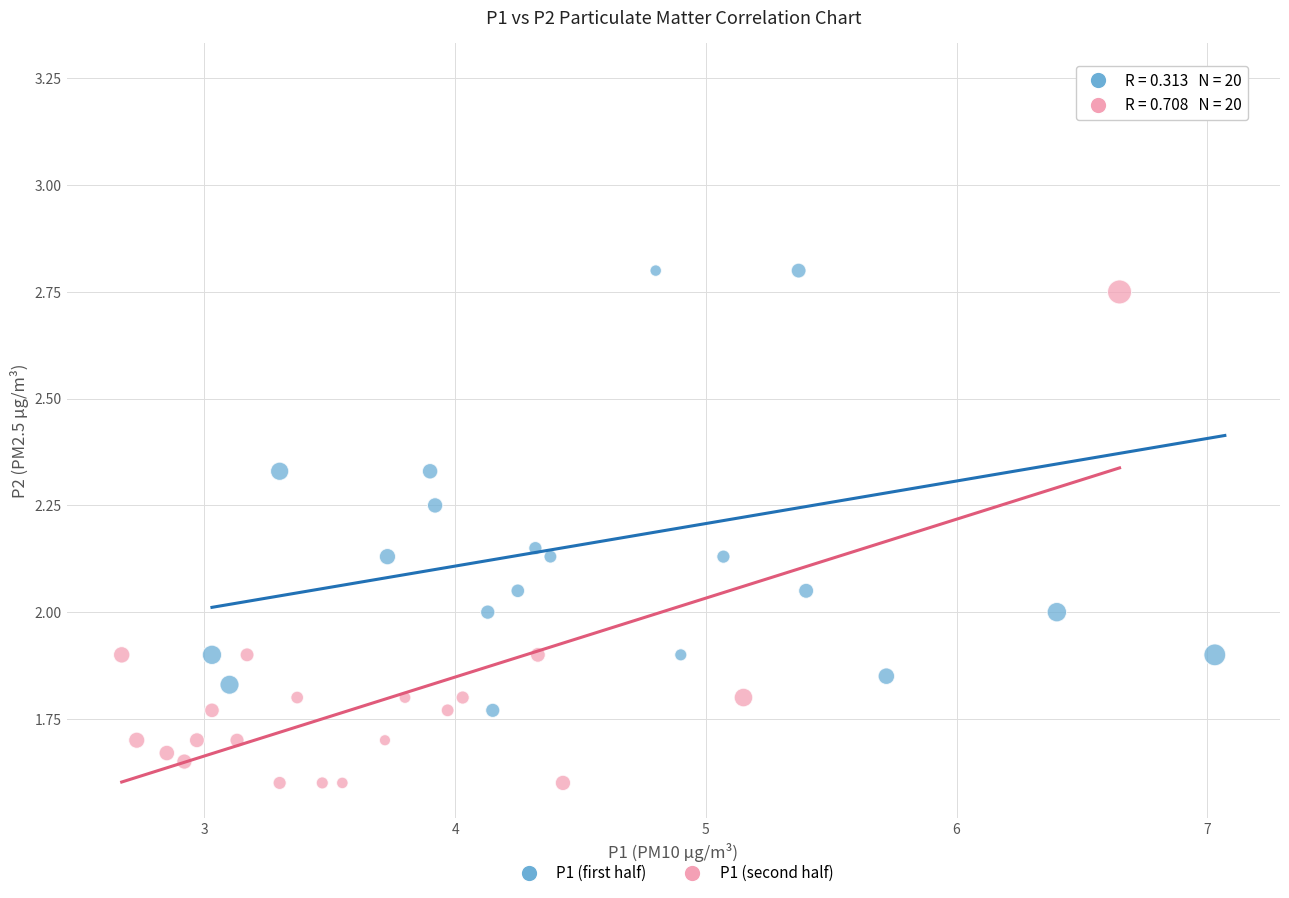

Which series reaches the minimum Y coordinate?

P1 (second half)